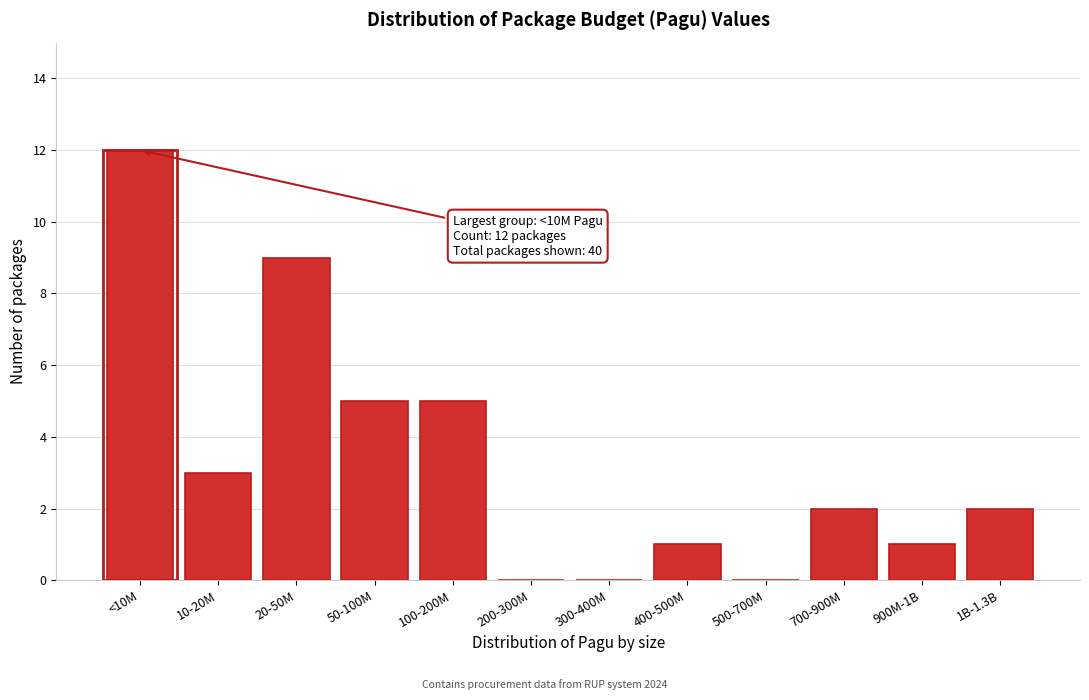

Reading right to left, list all the values displayed in this chart.

1B-1.3B=2	900M-1B=1	700-900M=2	500-700M=0	400-500M=1	300-400M=0	200-300M=0	100-200M=5	50-100M=5	20-50M=9	10-20M=3	<10M=12